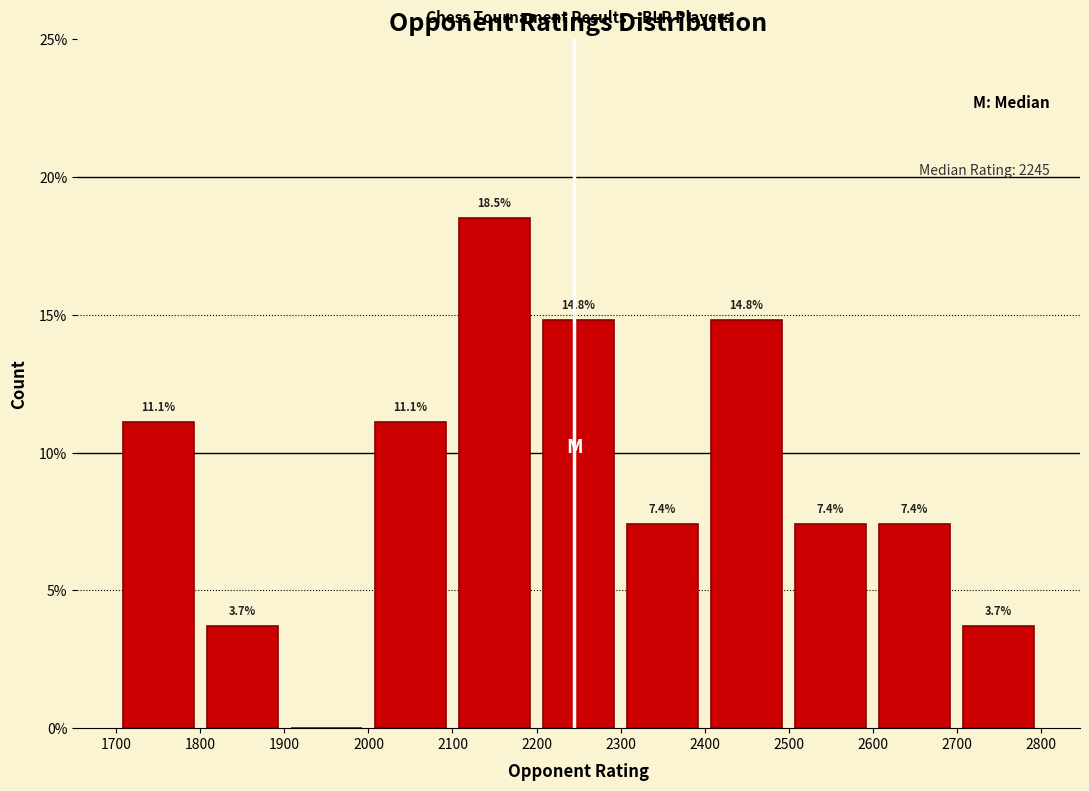

Which range on the x-axis has the tallest bar?

2100 to 2200